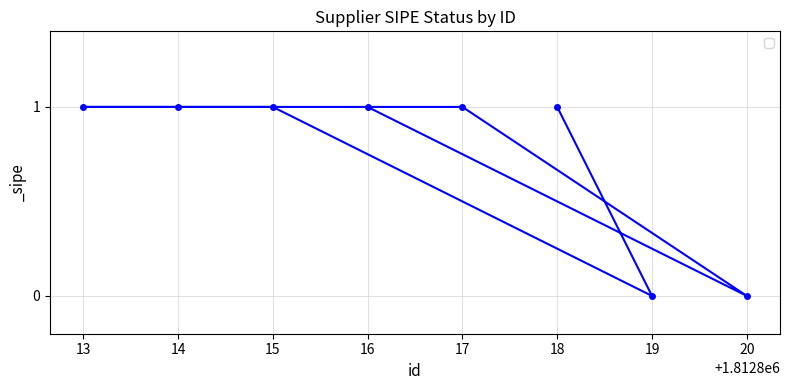

Between 18 and 20, which is larger?

18